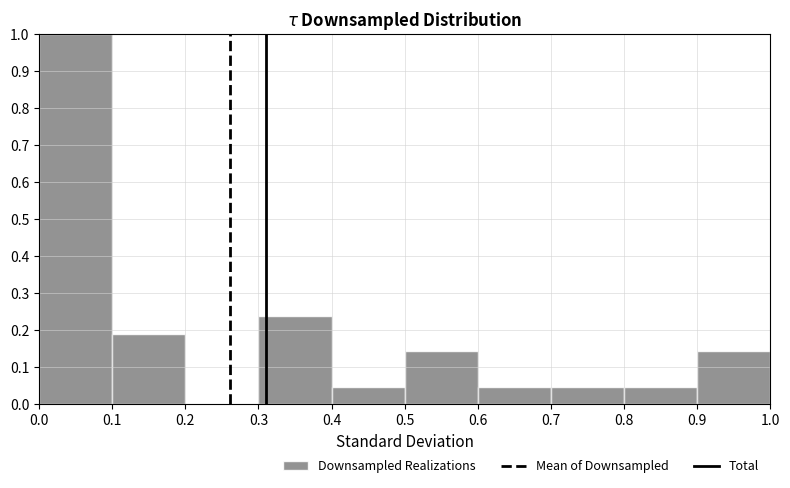

Reading left to right, list every bar in this chart as the range it spans on the x-axis followed by its height. The values are not printed on the chart, so give them approximately, as read against the axis.

0.0 to 0.1: 1.00
0.1 to 0.2: 0.19
0.2 to 0.3: 0
0.3 to 0.4: 0.24
0.4 to 0.5: 0.05
0.5 to 0.6: 0.14
0.6 to 0.7: 0.05
0.7 to 0.8: 0.05
0.8 to 0.9: 0.05
0.9 to 1.0: 0.14